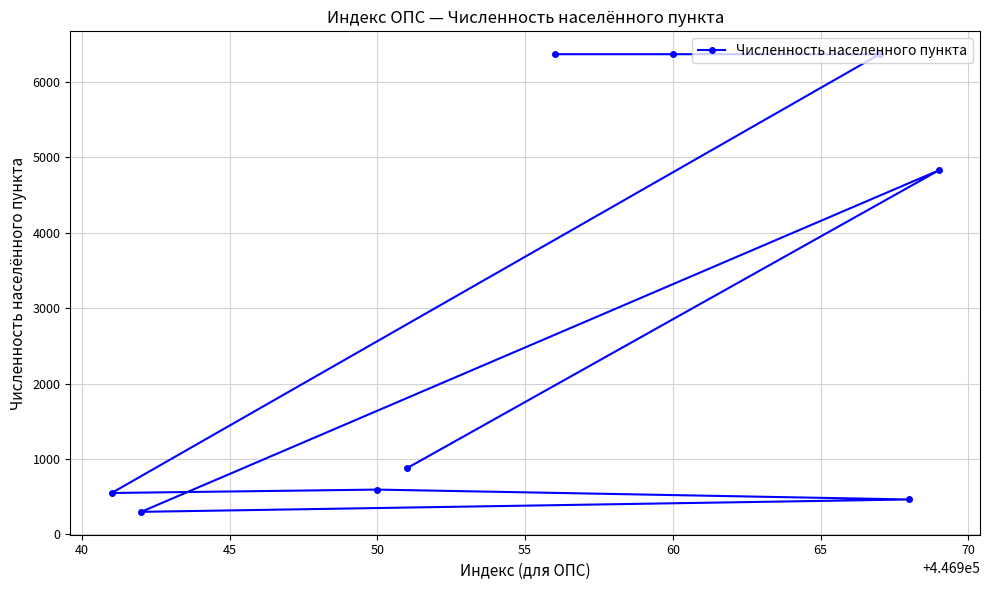

How many distinct data groups are displayed?

1